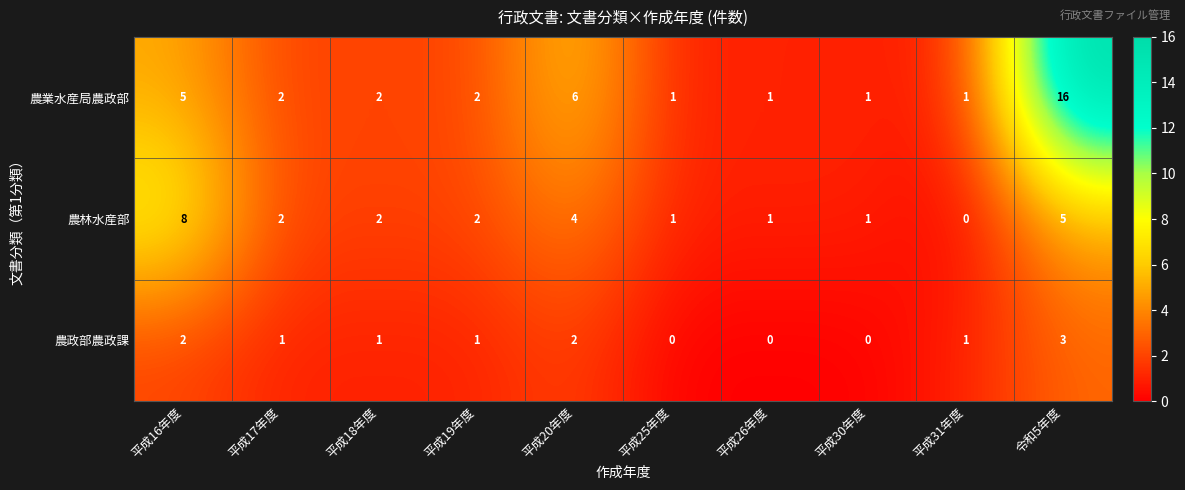

The value of 農林水産部 at 平成30年度 is 1. True or false?

True